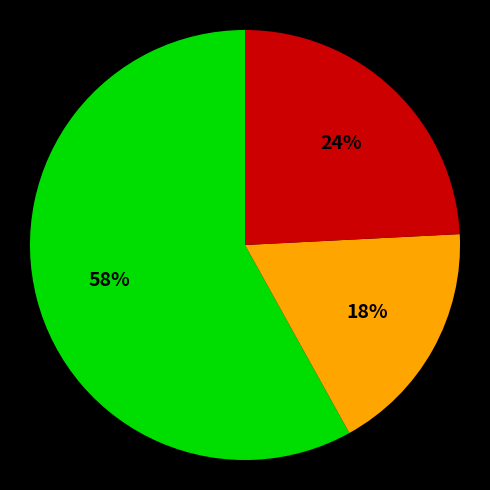

To the nearest percent, what is the average slice percentage?

33%